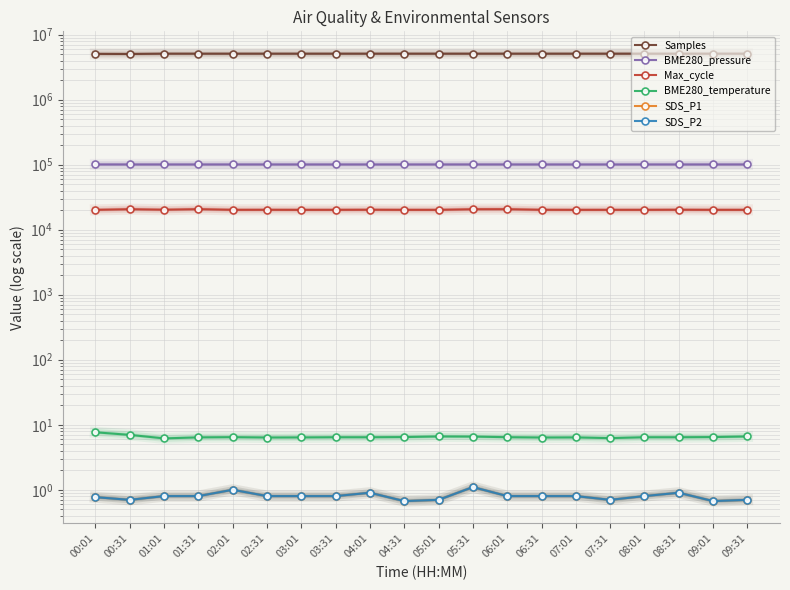

Rank the series at 01:01 from lowest to highest value.

SDS_P1, SDS_P2, BME280_temperature, Max_cycle, BME280_pressure, Samples